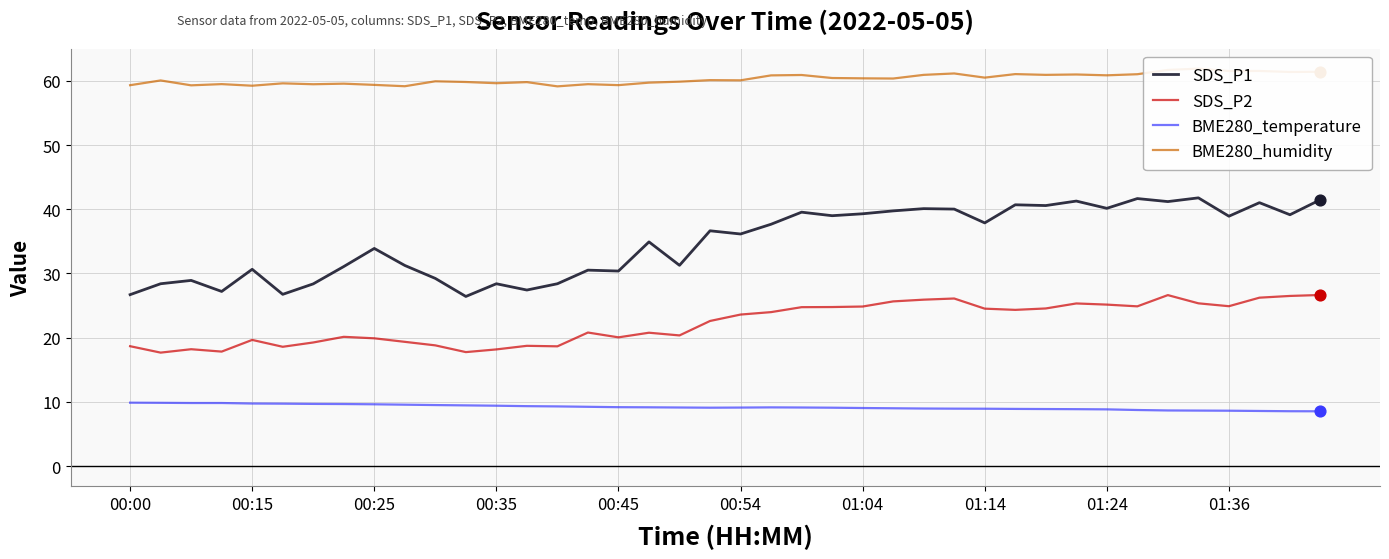

At how many categories does at least one series exceed 22?

40